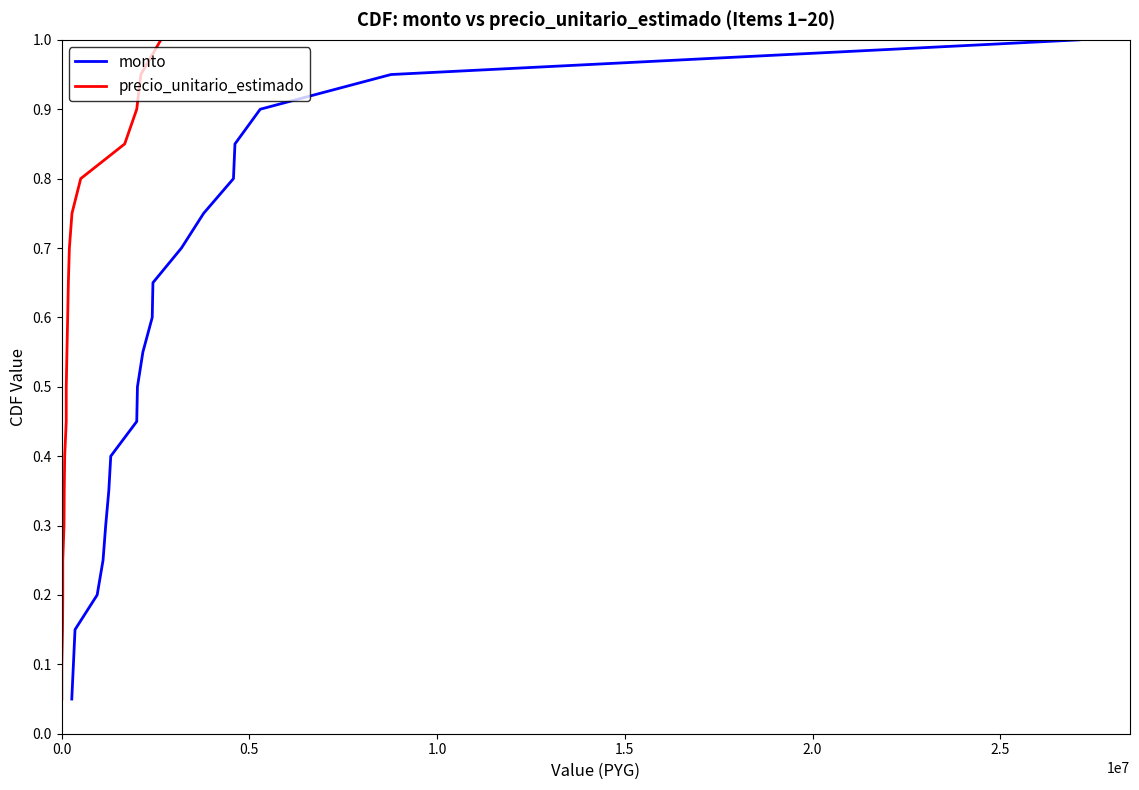

At how many categories does at least one series exceed 0?

20